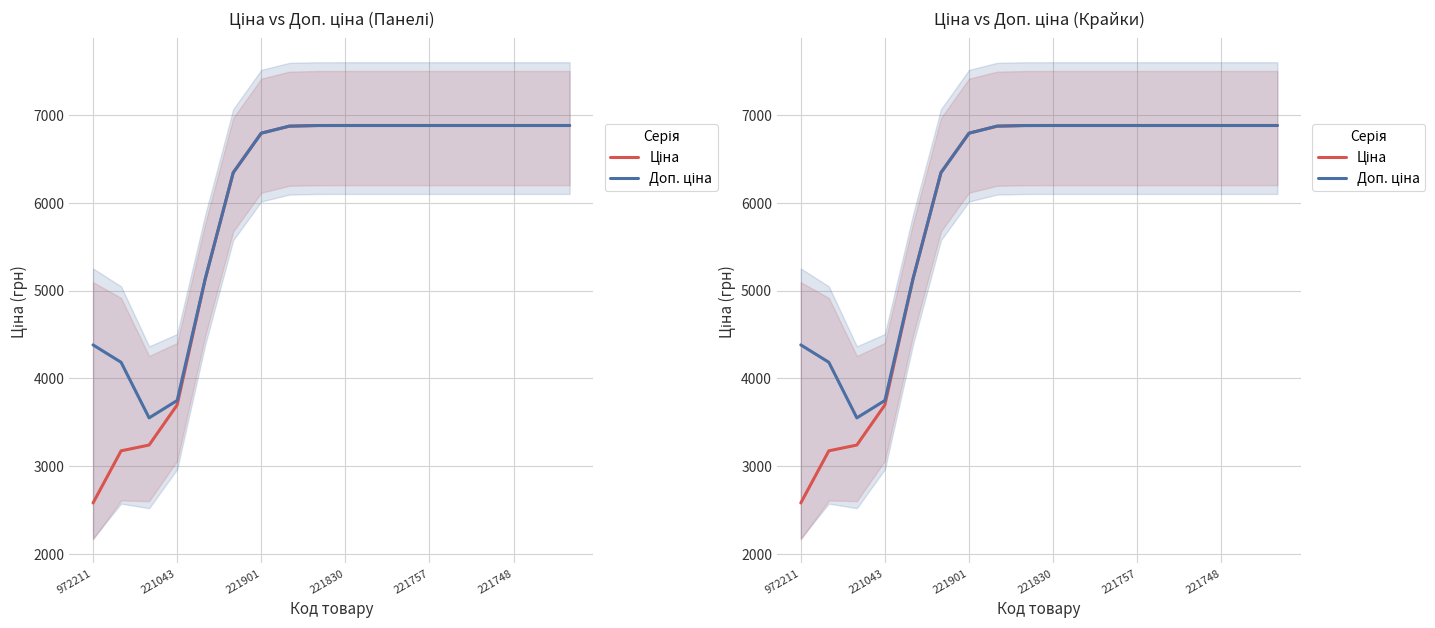

Is it true that Ціна equals 2581.0 at 972211?

True